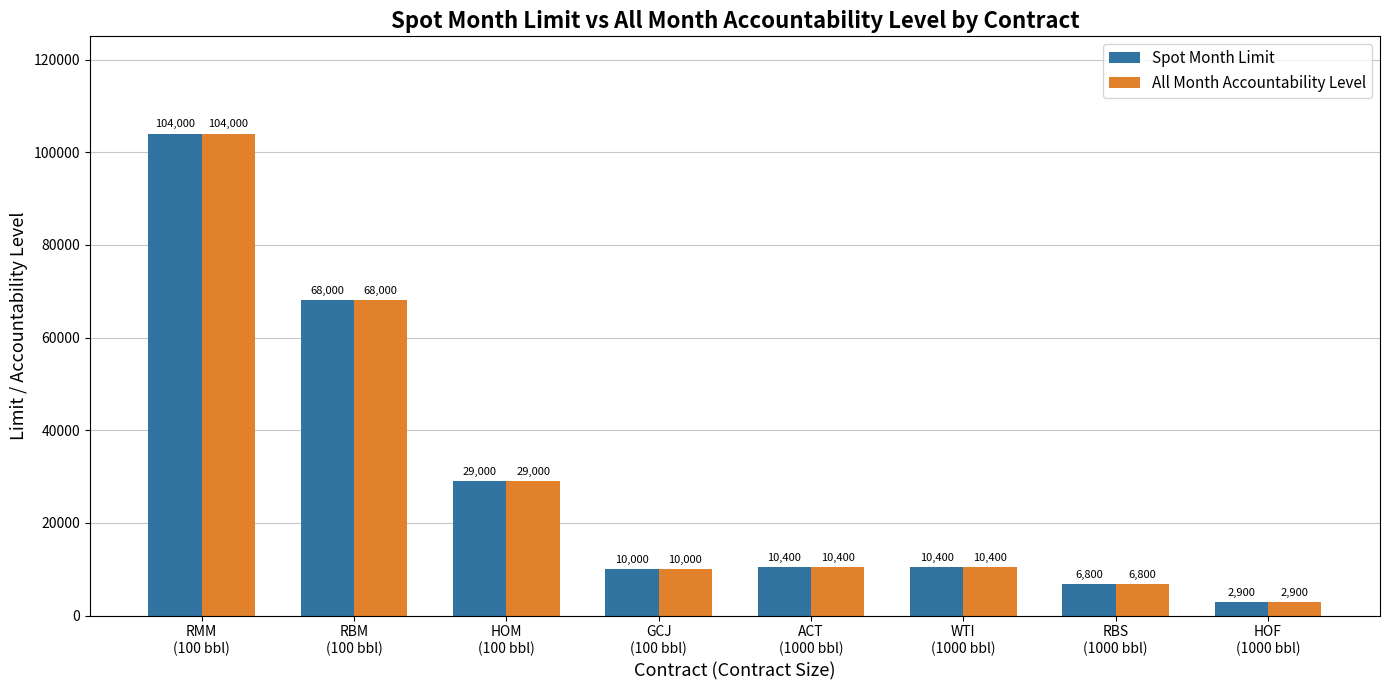

What is the difference between the maximum and minimum values in the All Month Accountability Level series?

101100